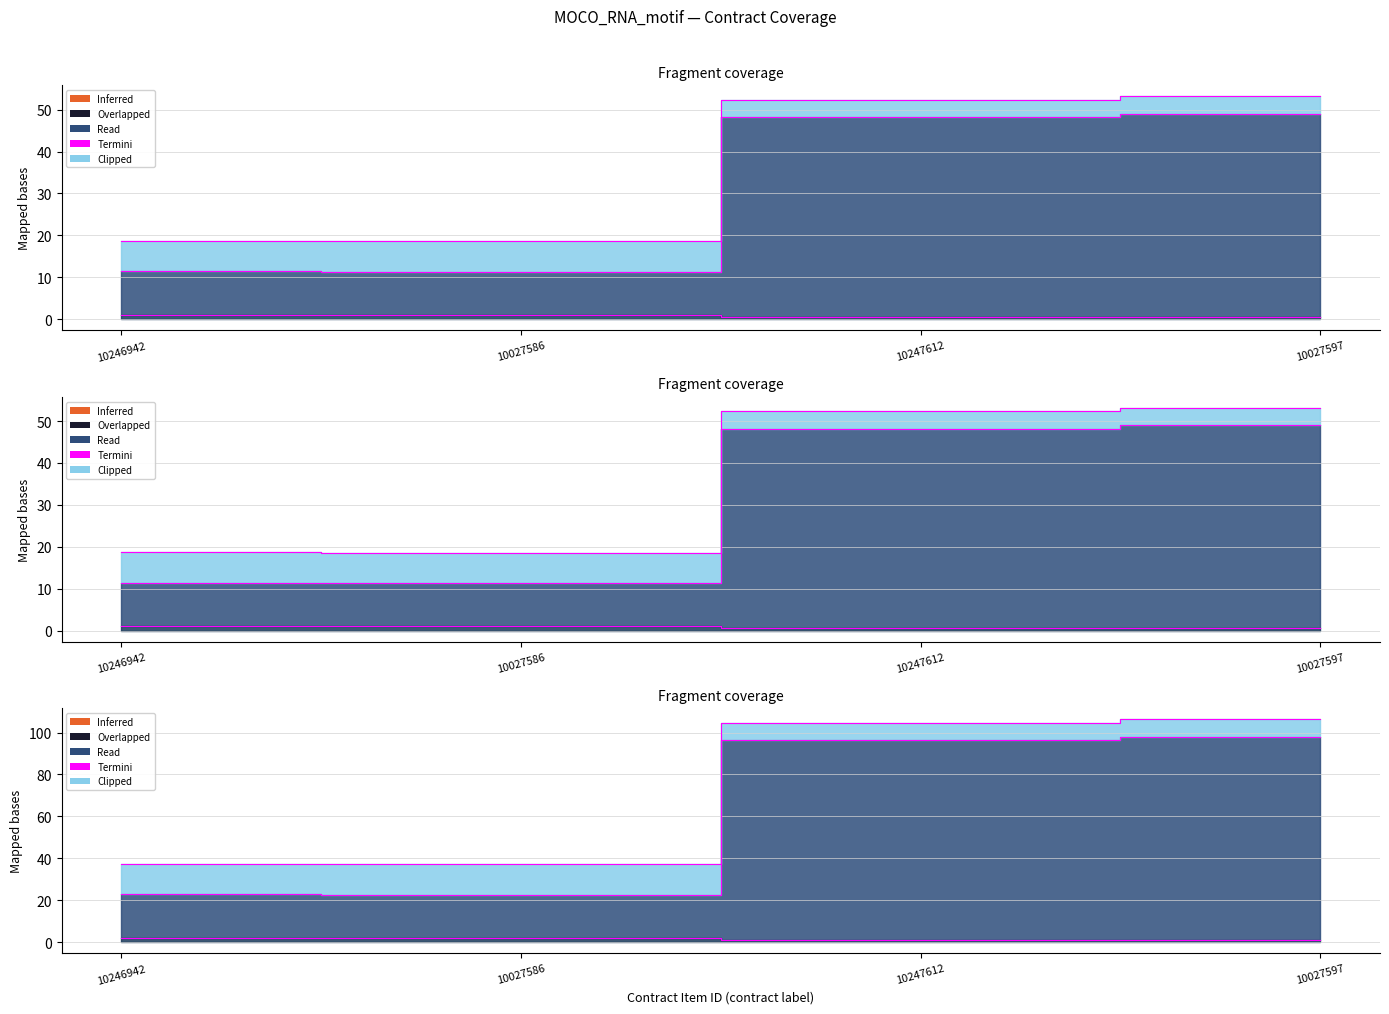

True or false: tender.value.amount and contracts.items.valueMxIMSS cross at least once.

False